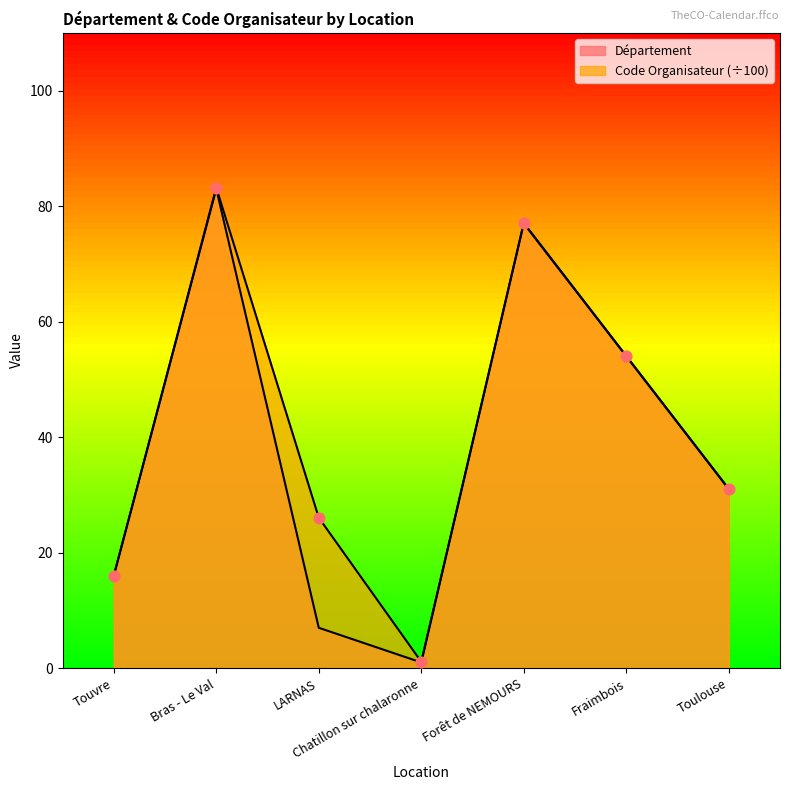

What are all the series names shown in the legend?

Département, Code Organisateur